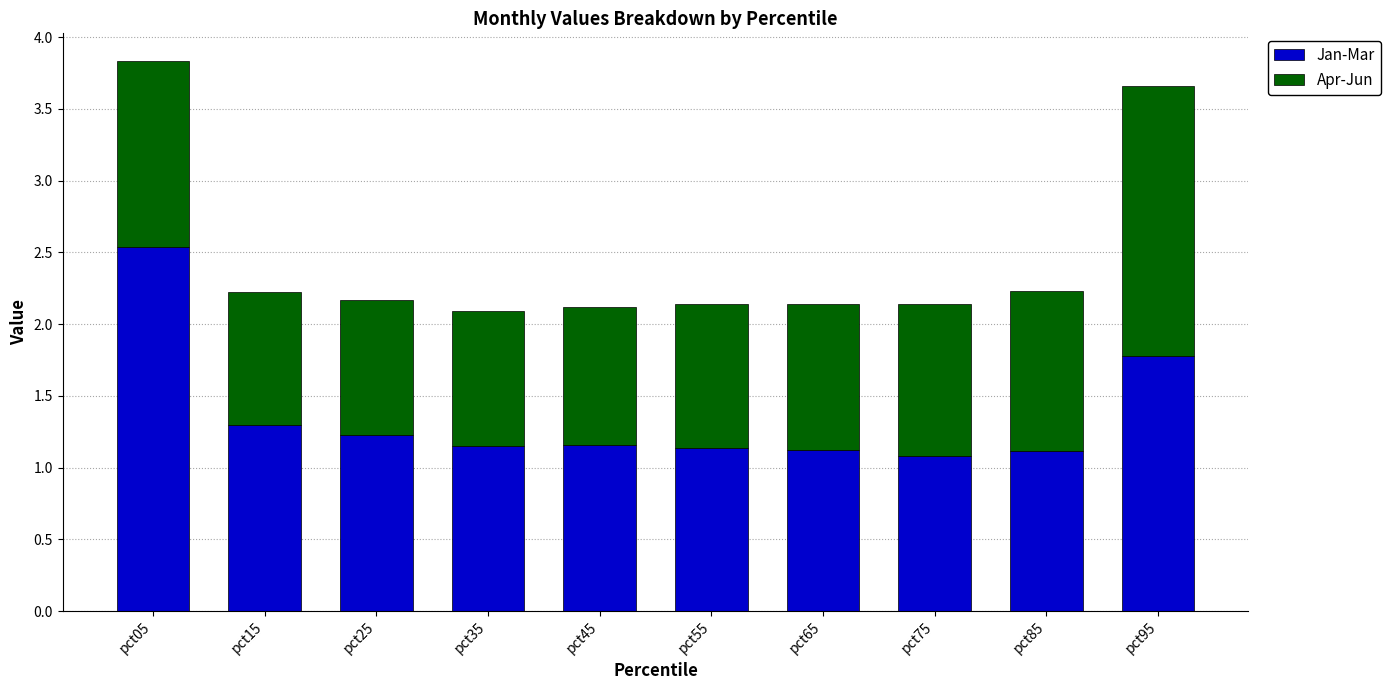

What are all the series names shown in the legend?

Jan-Mar, Apr-Jun